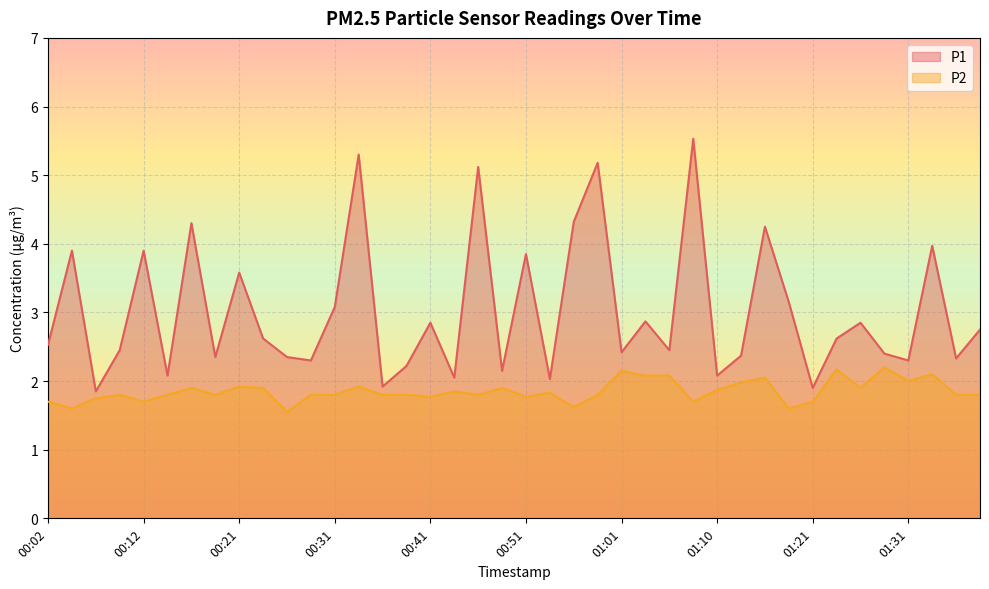

In P2, how many points are higher than both neighbors (excluding endpoints)?

12